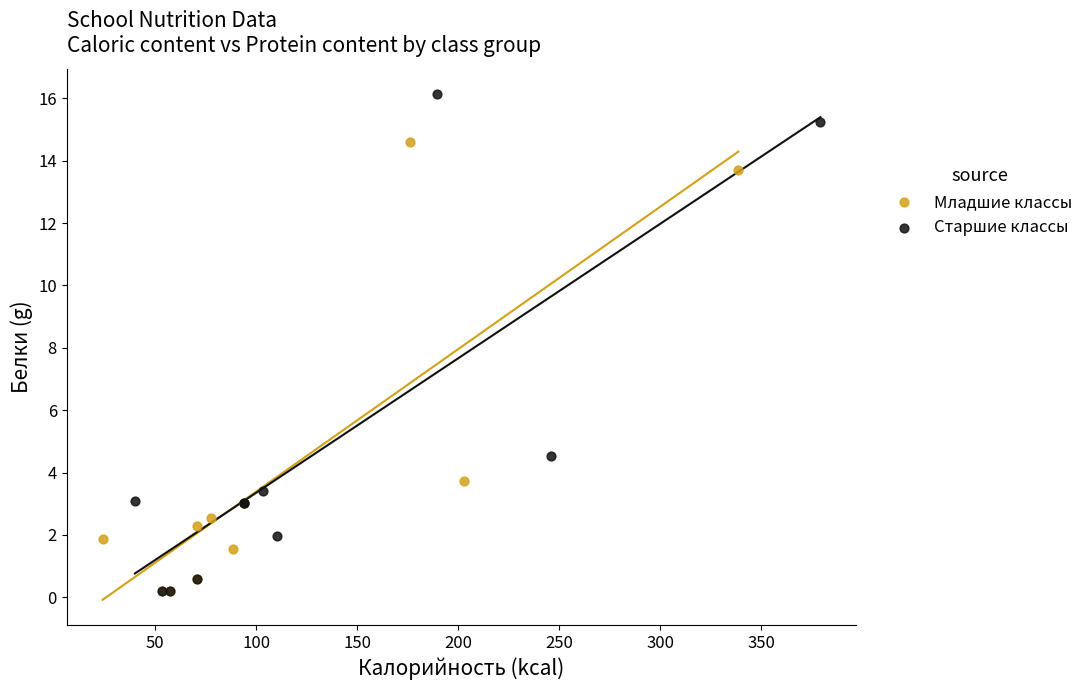

What are all the series names shown in the legend?

Младшие классы, Старшие классы